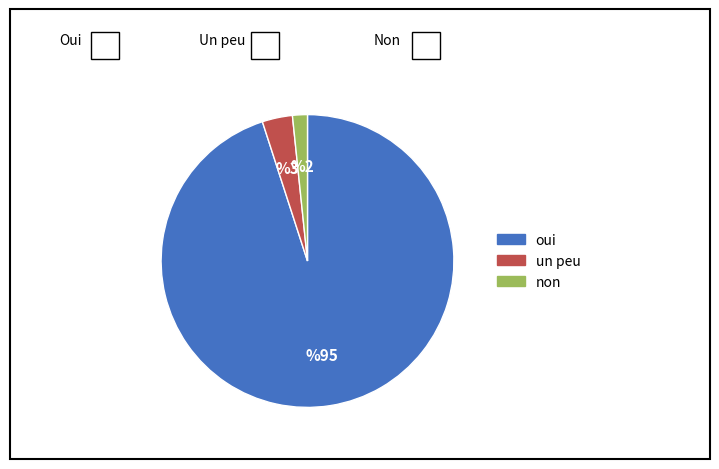

Count the number of slices in the pie.

3